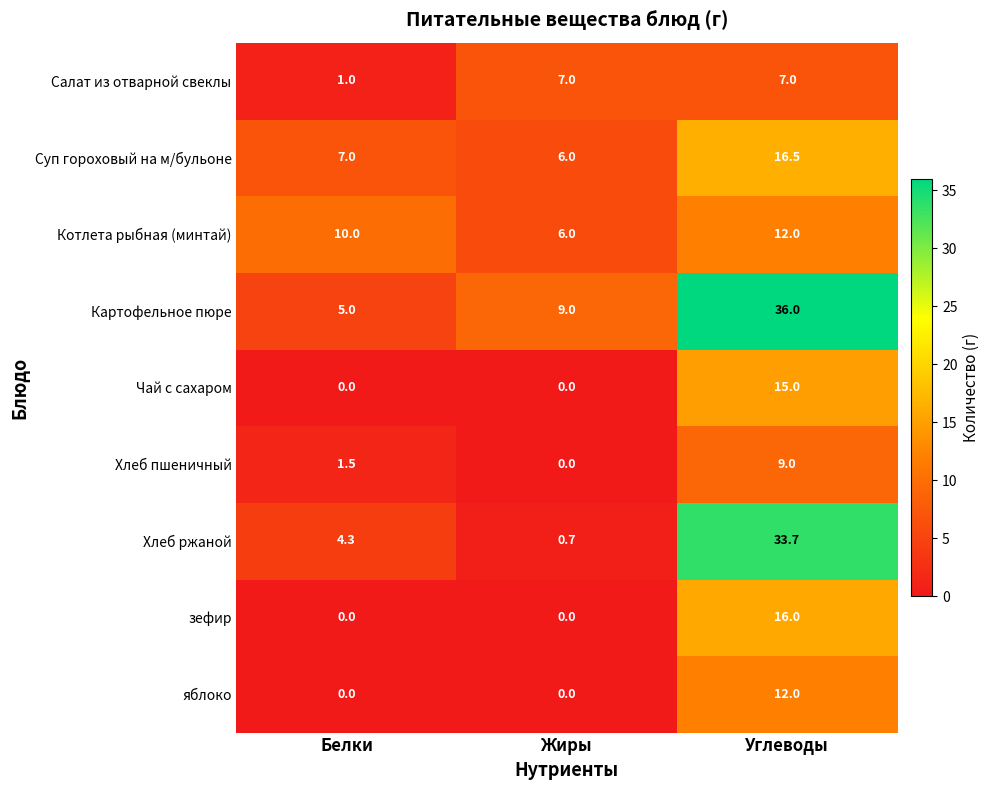

What is the sum of the Картофельное пюре values at Жиры and Белки?

14.0